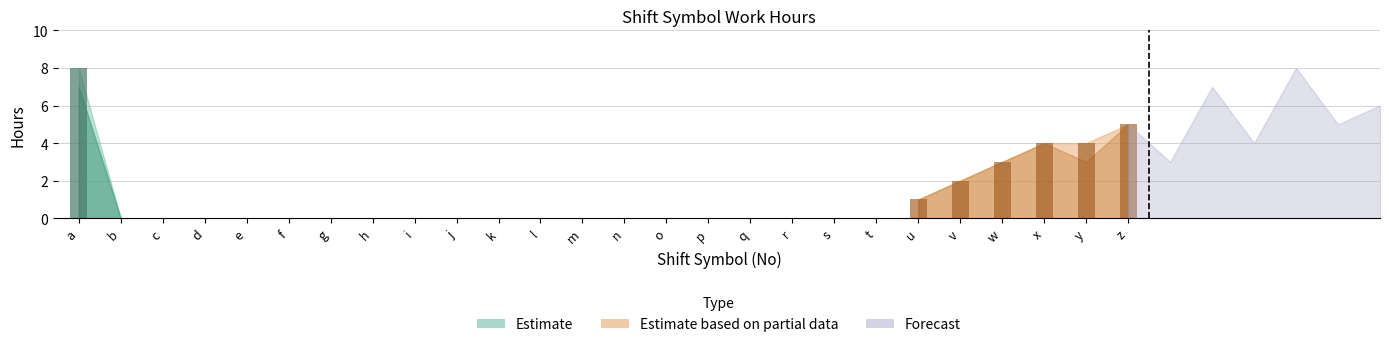

Between h and p, which is larger?

h